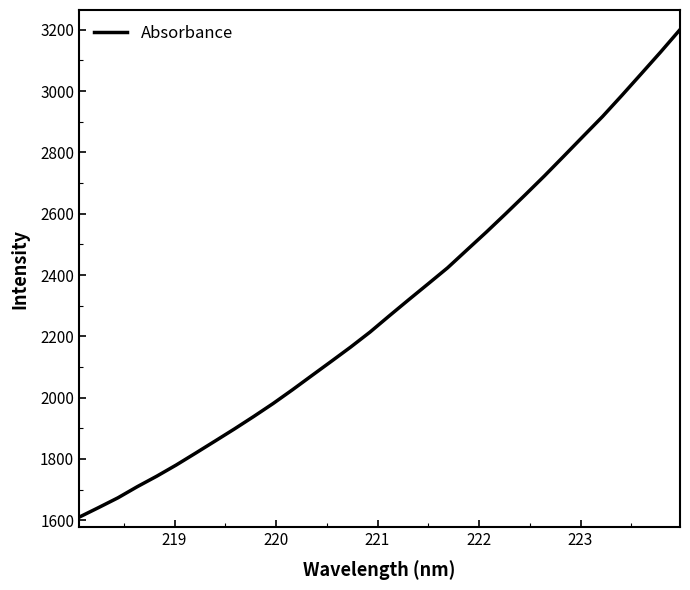

What is the difference between the maximum and minimum values?

1590.5